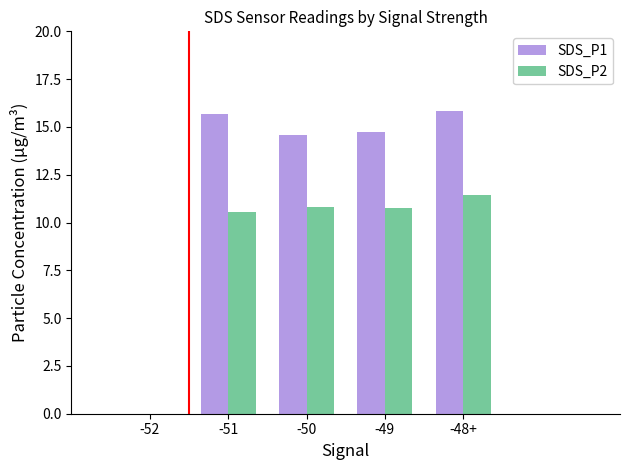

Which series changed the most between -50 and -48+?

SDS_P1